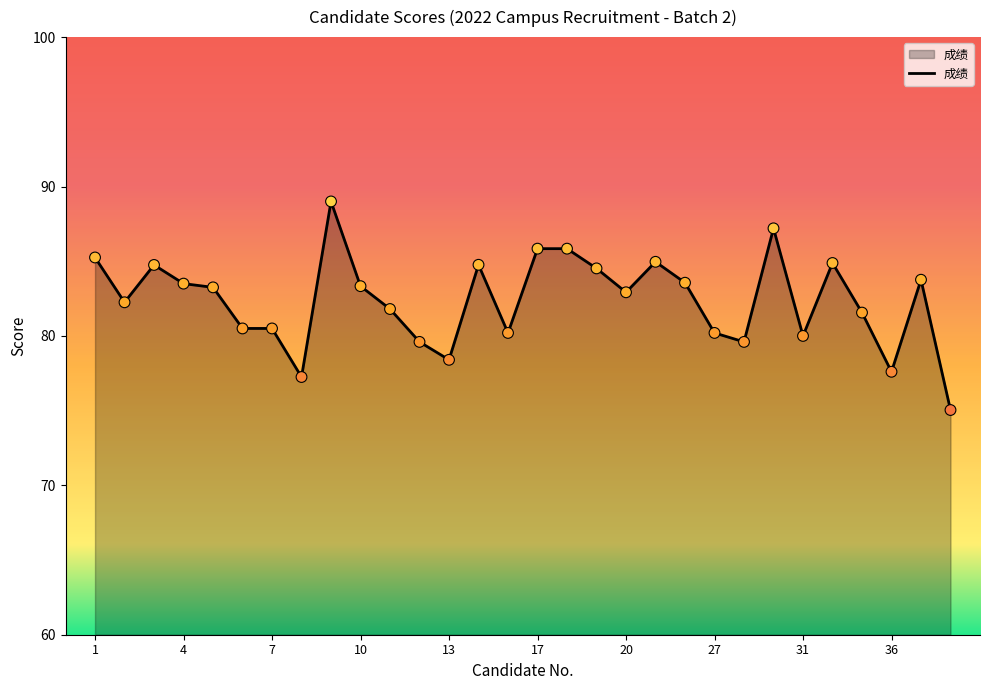

What is the greatest value displayed?

89.0